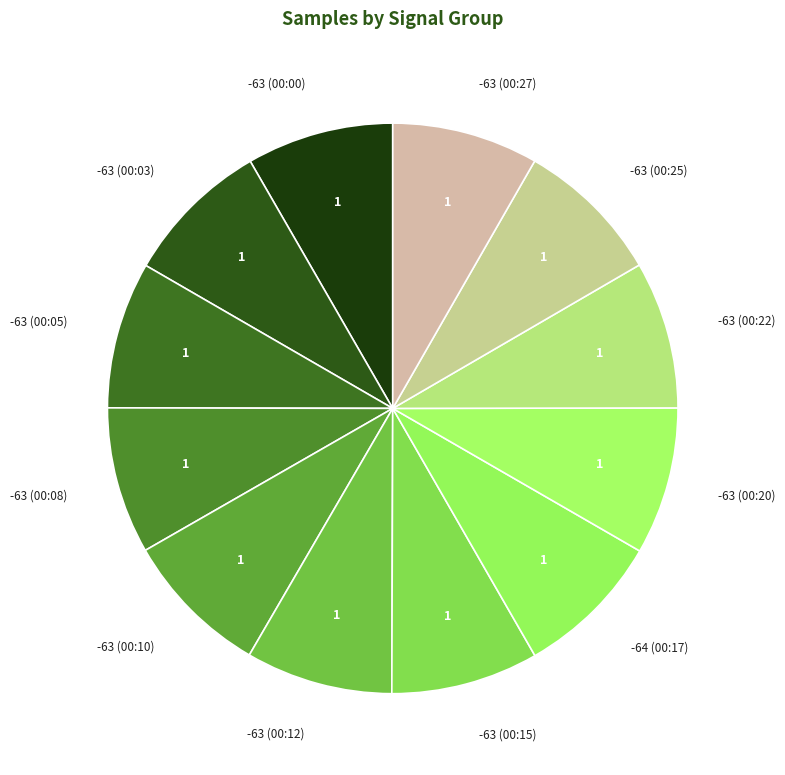

Do -63 (00:25) and -63 (00:10) together represent more than half of the pie?

No